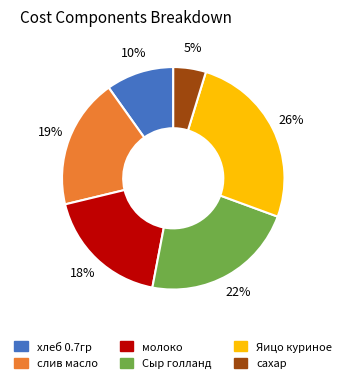

True or false: Яицо куриное accounts for 17% of the total.

False